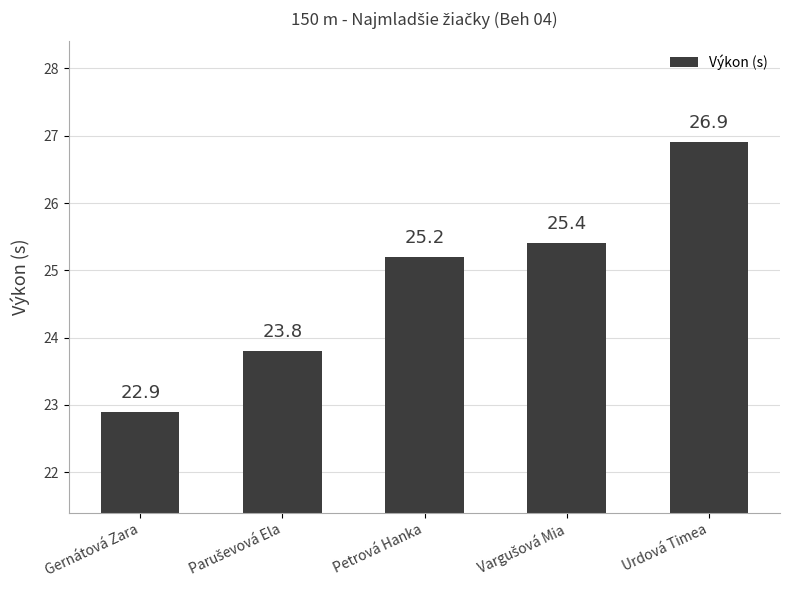

What position from the right is Gernátová Zara?

5